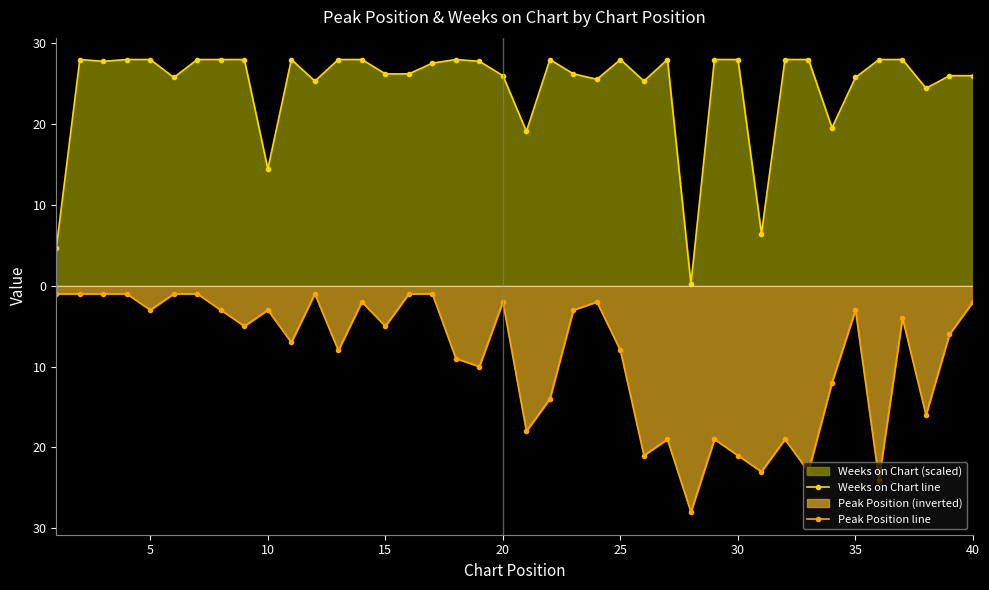

What is the difference between the second highest and second lowest values in the Peak Position line series?

23.0